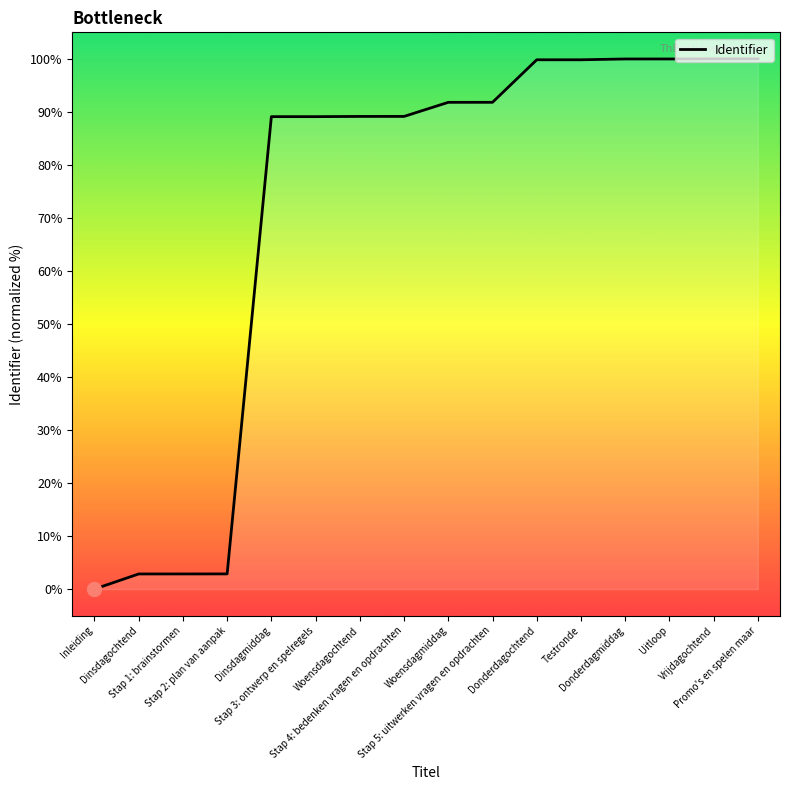

What position from the right is Stap 4: bedenken vragen en opdrachten?

9